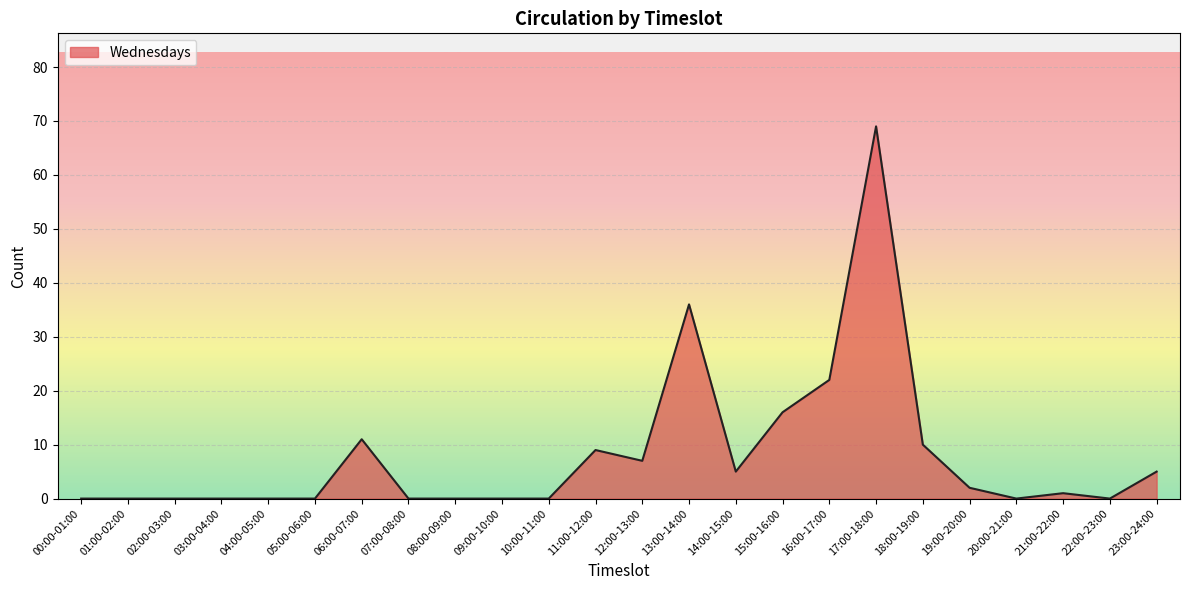

The chart shows a value of -29 at 04:00-05:00. True or false?

False